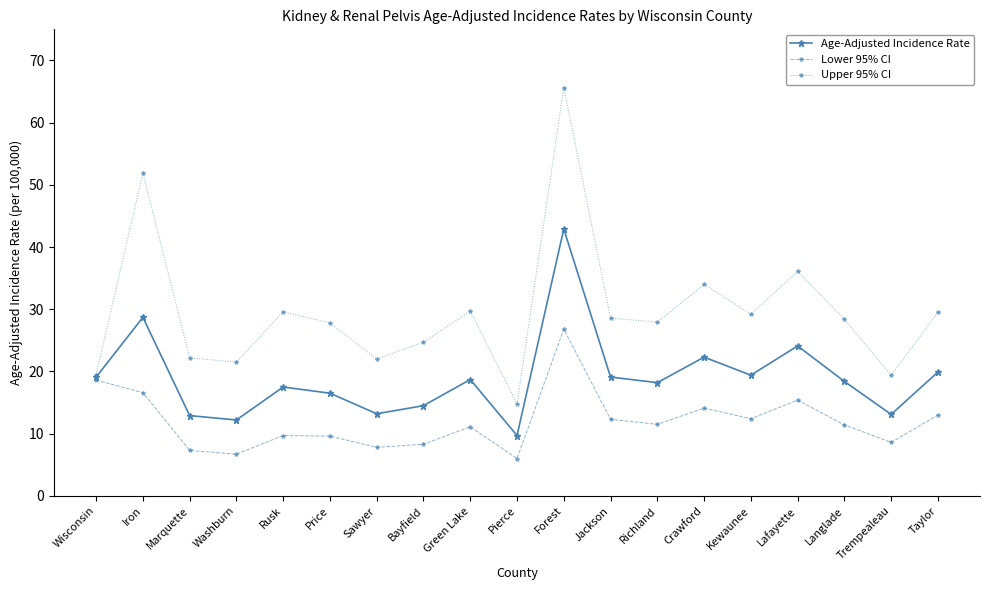

Rank the series by their average value, from lowest to highest.

Lower 95% CI, Age-Adjusted Incidence Rate, Upper 95% CI